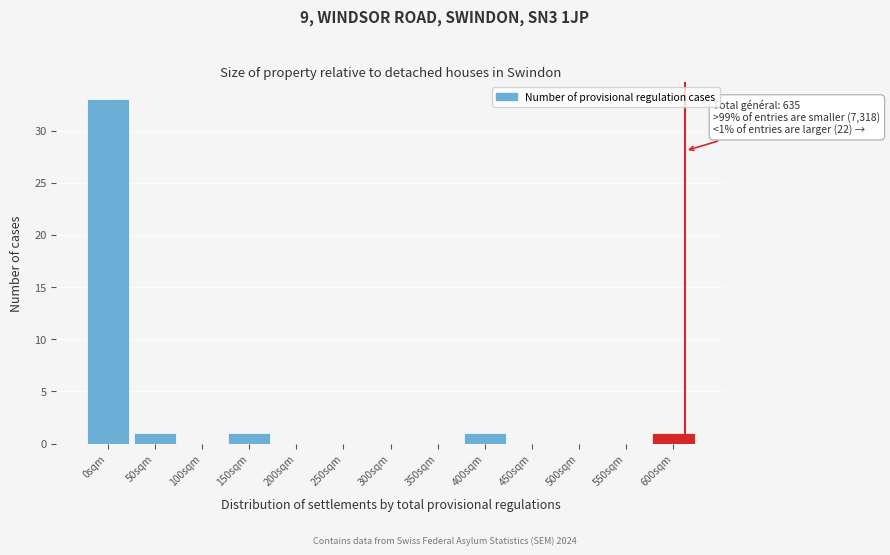

Reading left to right, list all the values displayed in this chart.

0sqm=33	50sqm=1	100sqm=0	150sqm=1	200sqm=0	250sqm=0	300sqm=0	350sqm=0	400sqm=1	450sqm=0	500sqm=0	550sqm=0	600sqm=1